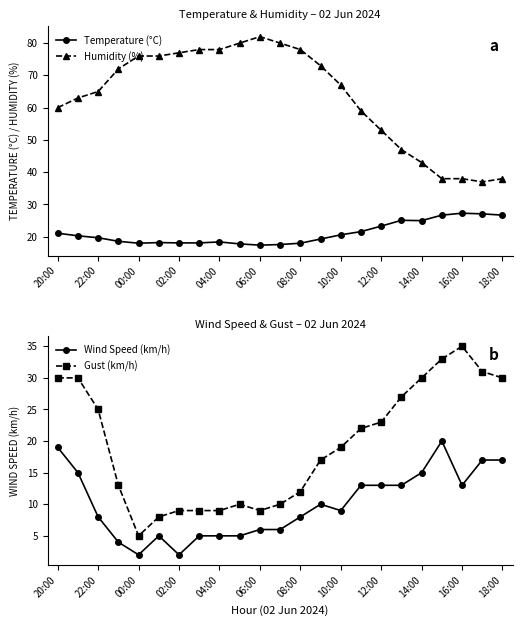

In Humidity (%), how many points are higher than both neighbors (excluding endpoints)?

1